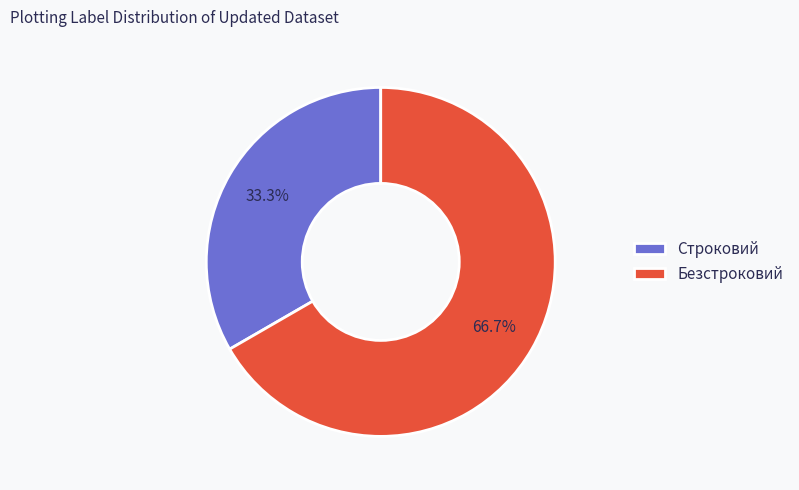

The Строковий slice represents 33% of the pie. True or false?

True